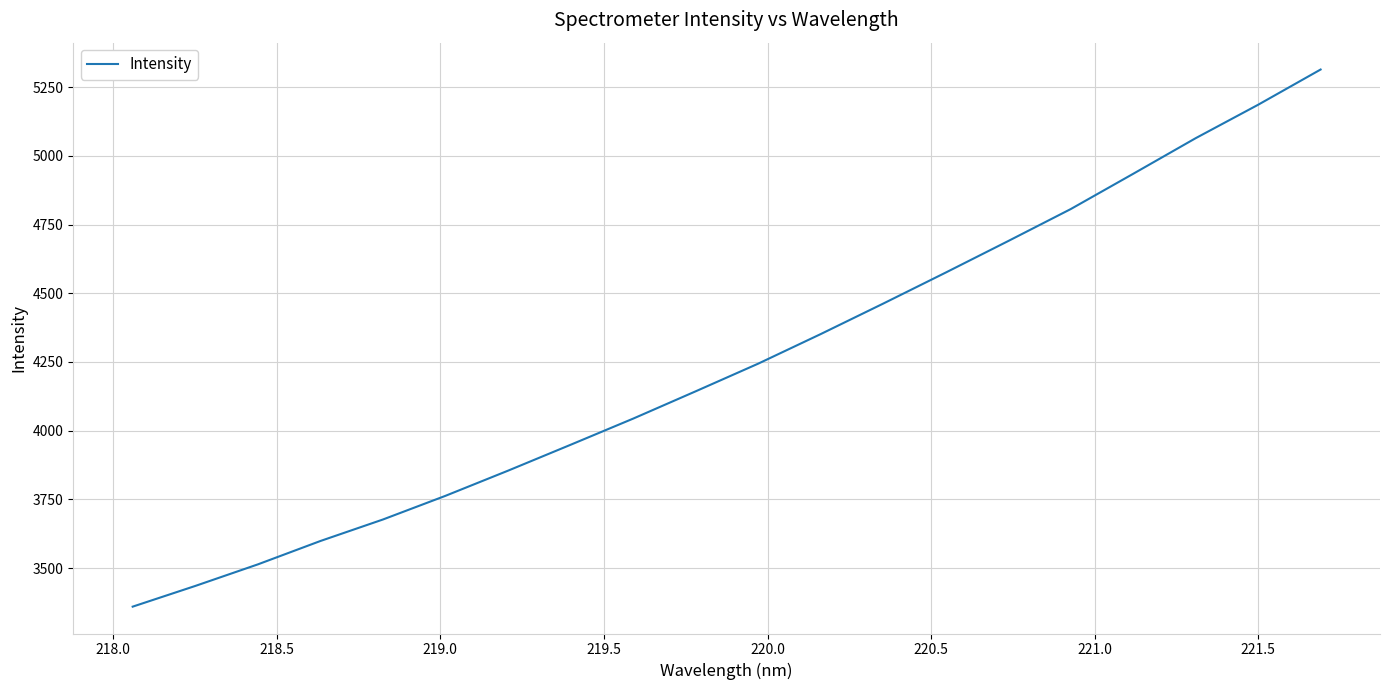

What is the smallest value displayed?

3359.7